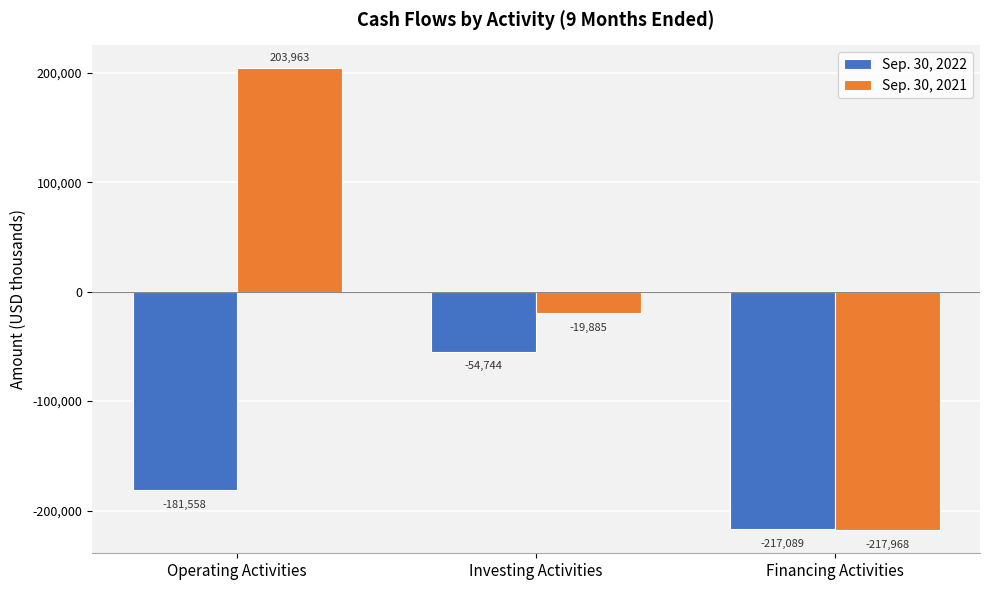

Which series has the widest spread of values?

Sep. 30, 2021